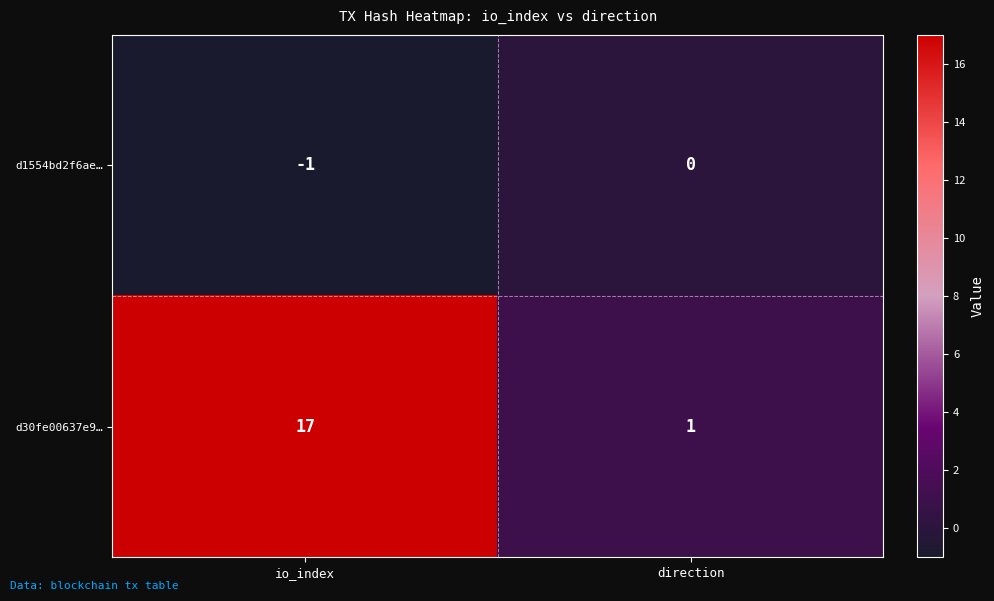

Which category has the highest value across all series?

io_index